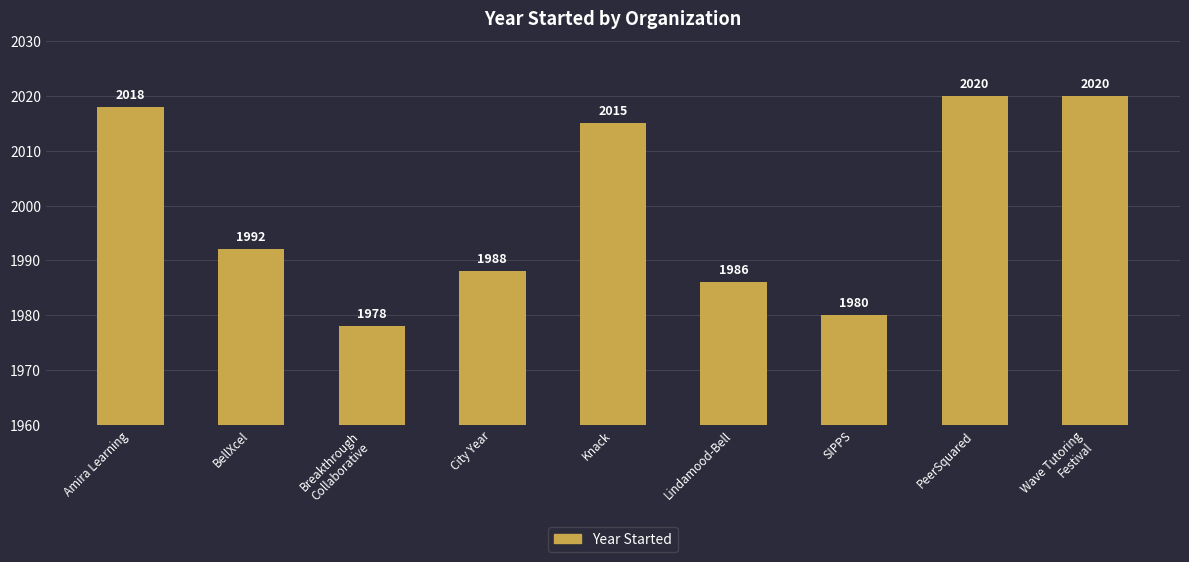

What is the sum of all values?

17997